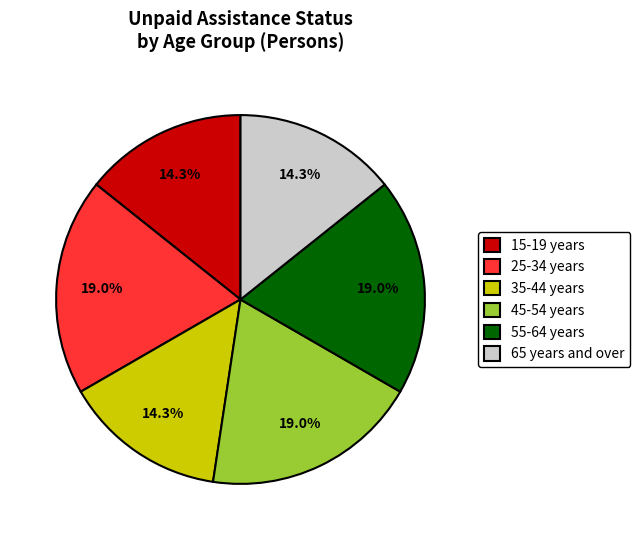

Does 35-44 years account for over 50% of the chart?

No